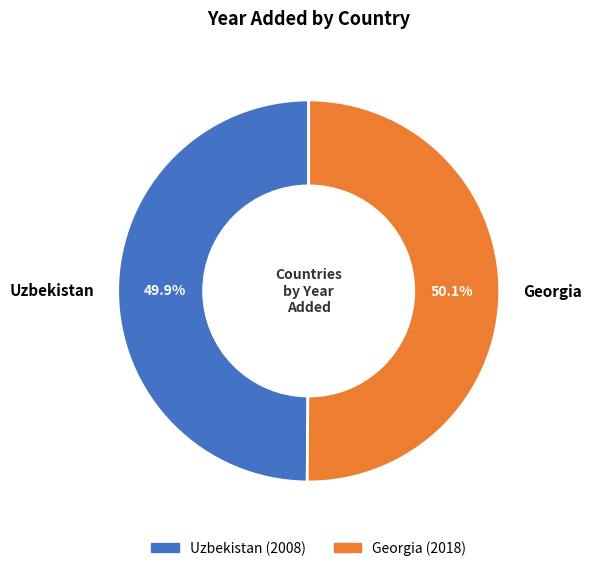

What percentage do Georgia and Uzbekistan together represent?

100.0%